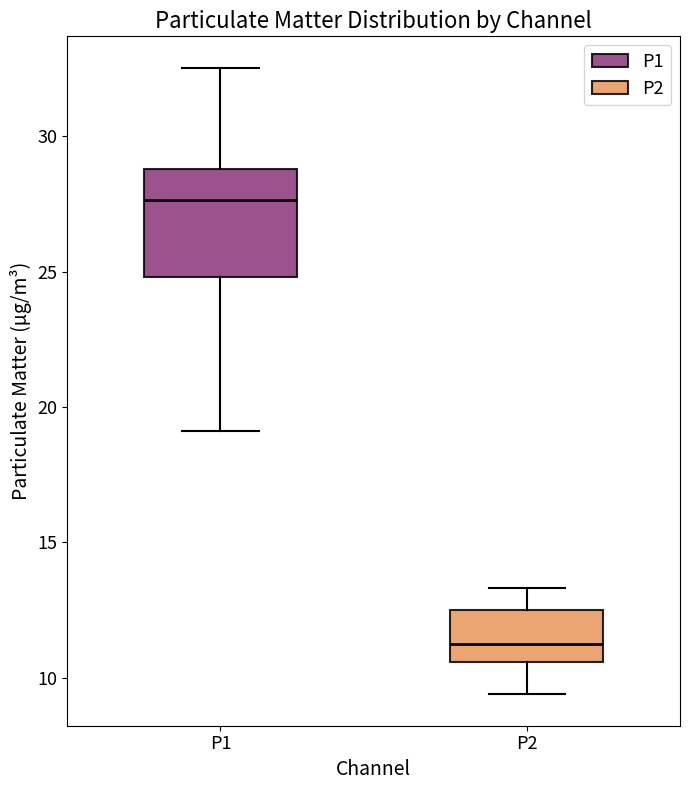

Reading left to right, transcribe this box plot: for each box, give where its median line is, the range the box spans, and where its two whiskers end, as read against the y-axis. The values are not printed on the chart, so give them approximately, as read against the axis.

P1: median 27.5, box 25.0 to 29.0, whiskers 19.0 to 32.5
P2: median 11.5, box 10.5 to 12.5, whiskers 9.5 to 13.5